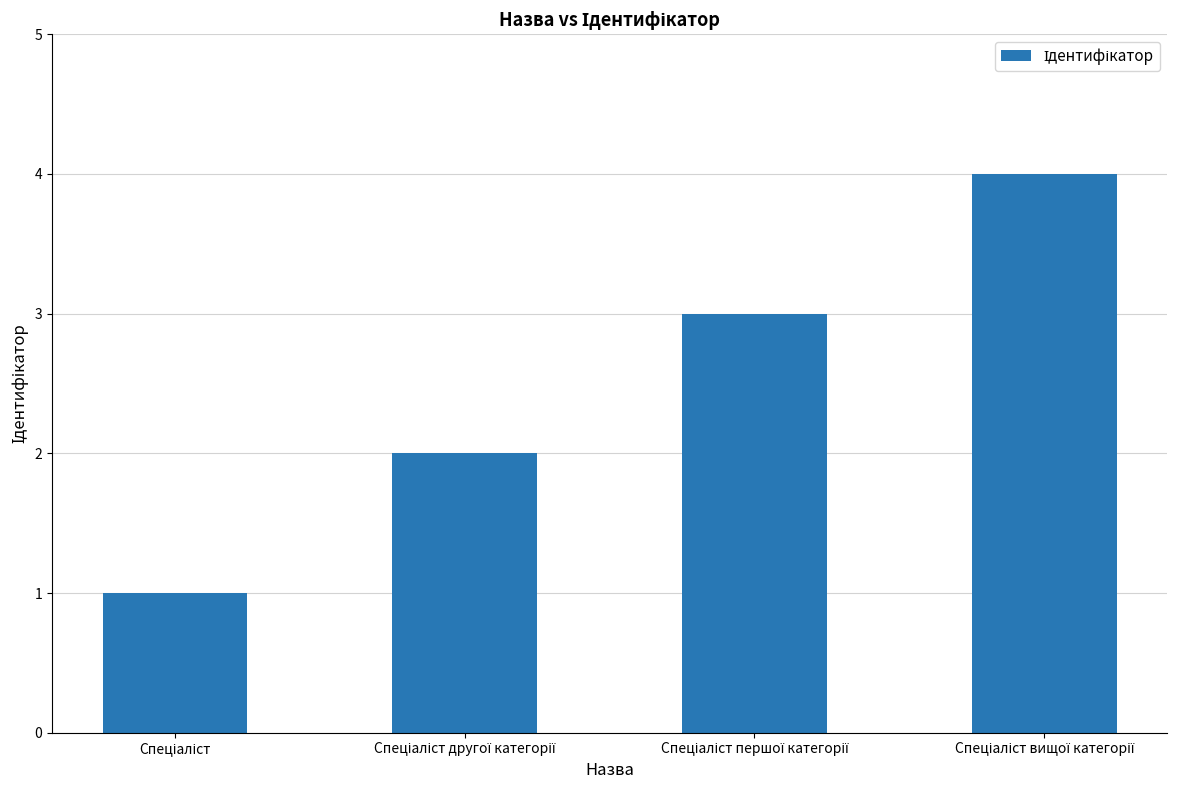

What is the difference between the maximum and minimum values?

3